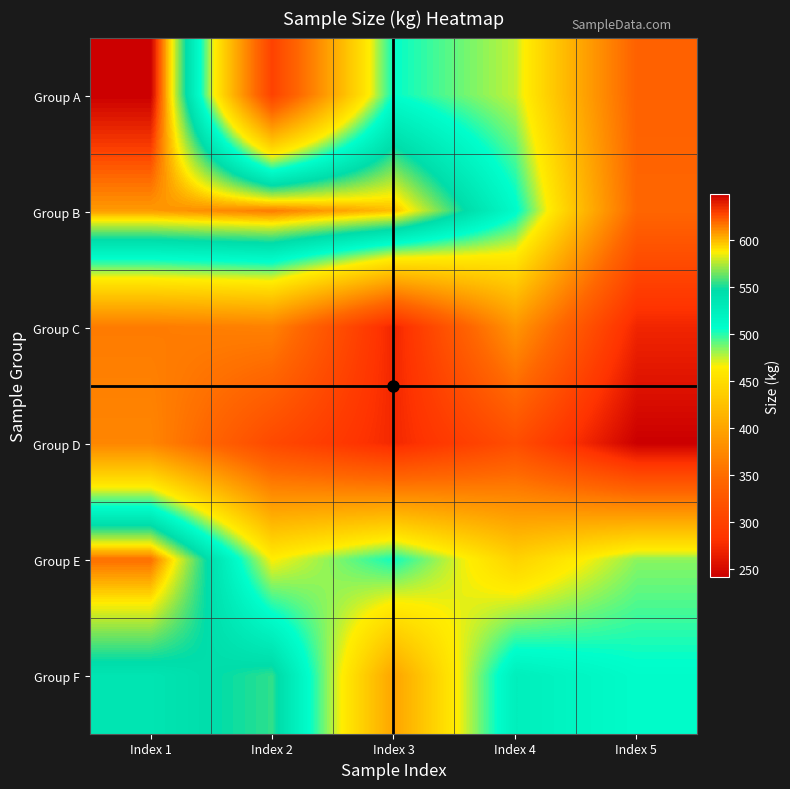

What is the total value across all series at Index 4?

2651